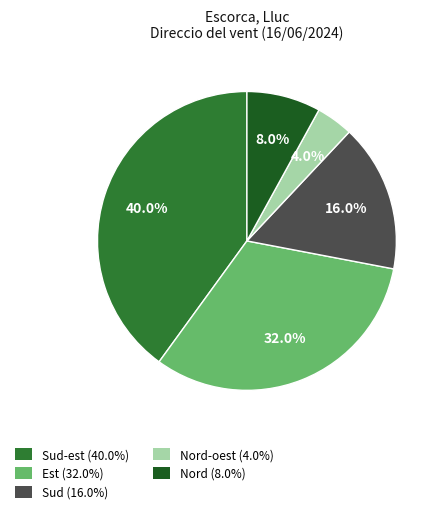

How many slices are in this pie chart?

5